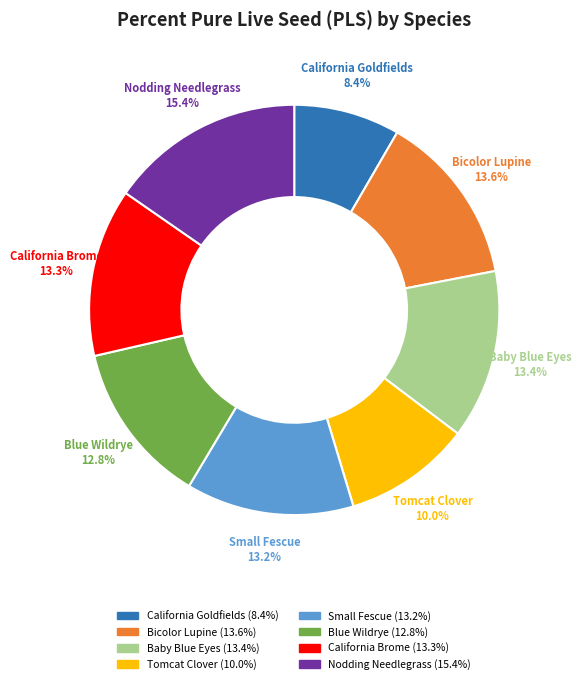

Is it true that California Brome is 1% of the pie?

False